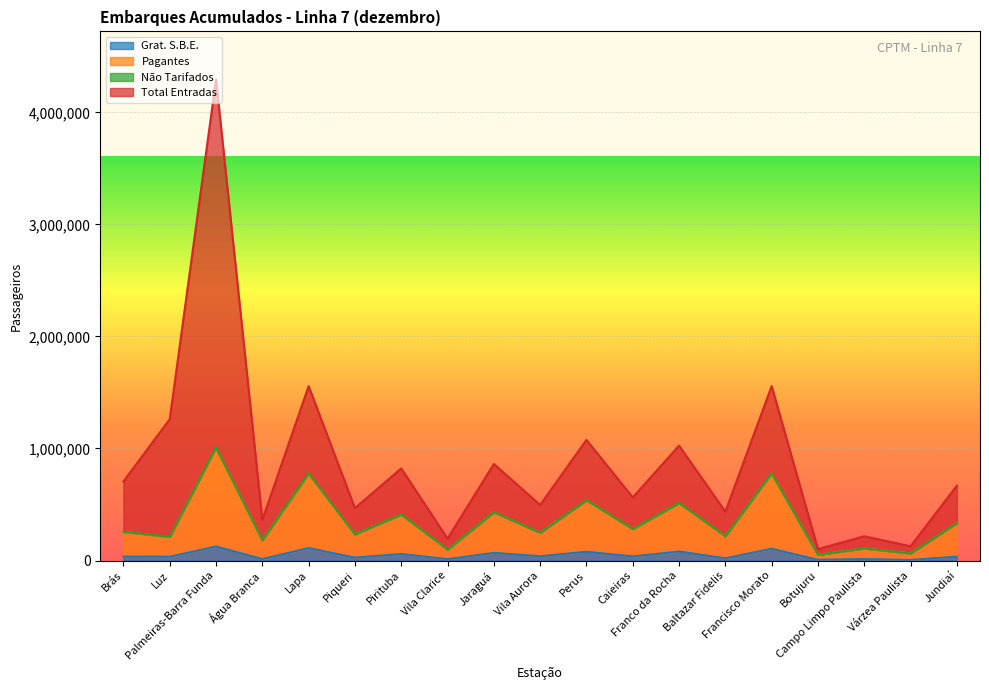

Which category has the lowest value in the Grat. S.B.E. series?

Várzea Paulista